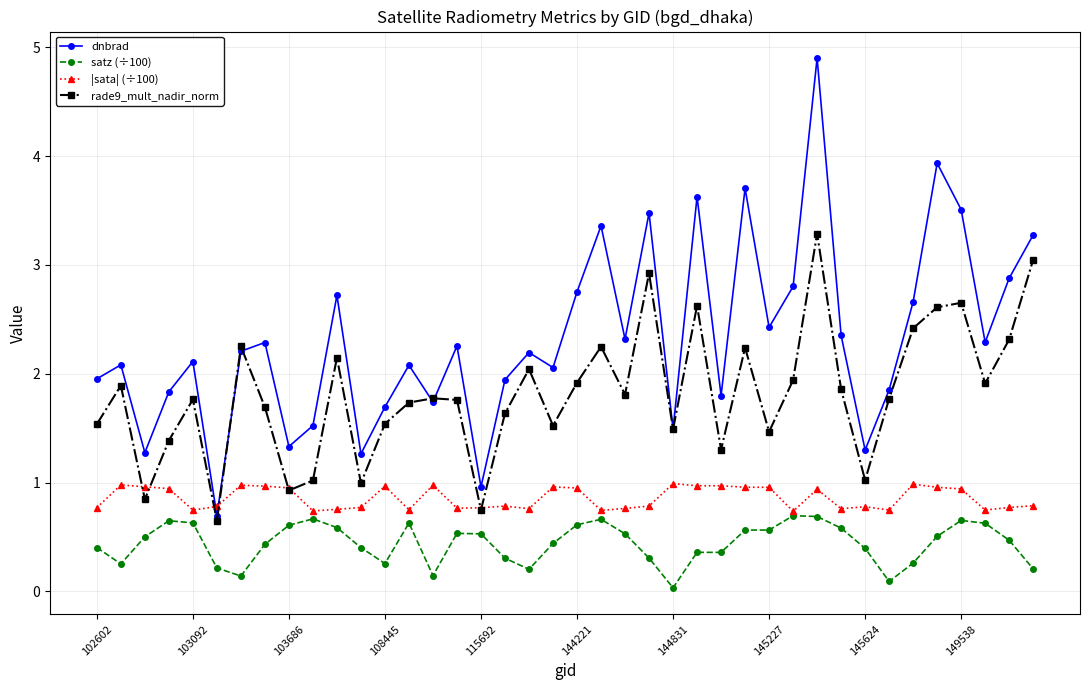

What is the minimum value for |sata| (÷100)?

0.7